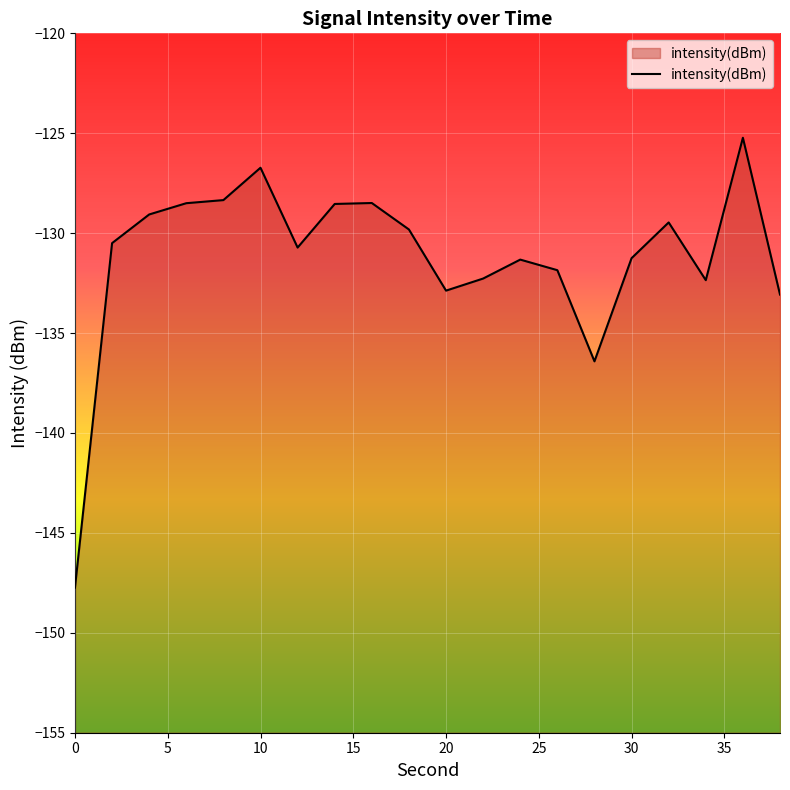

Read the value at 30.

-131.3